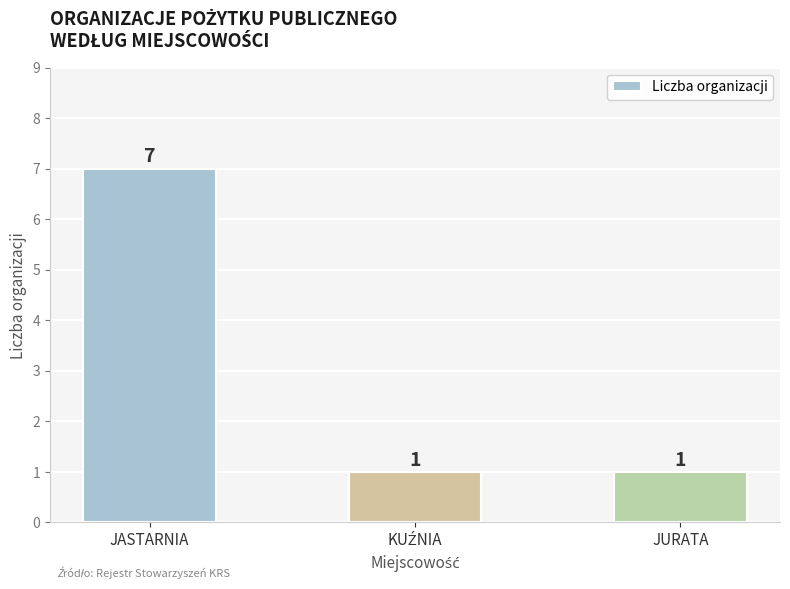

What is the value of the 1st bar from the left?

7